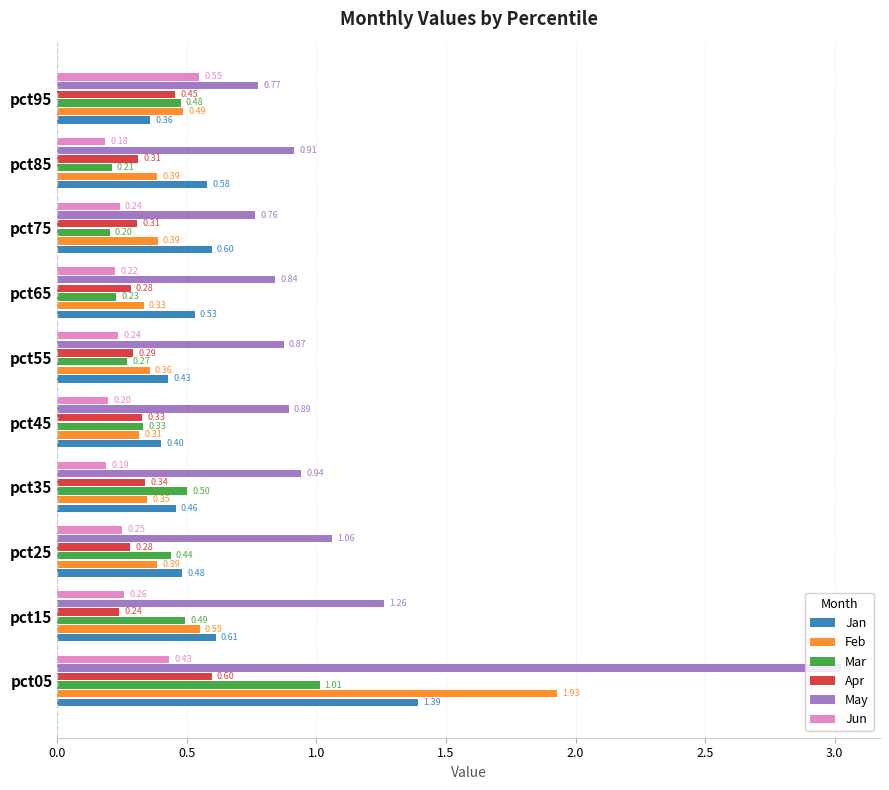

What is the total value across all series at pct15?

3.4